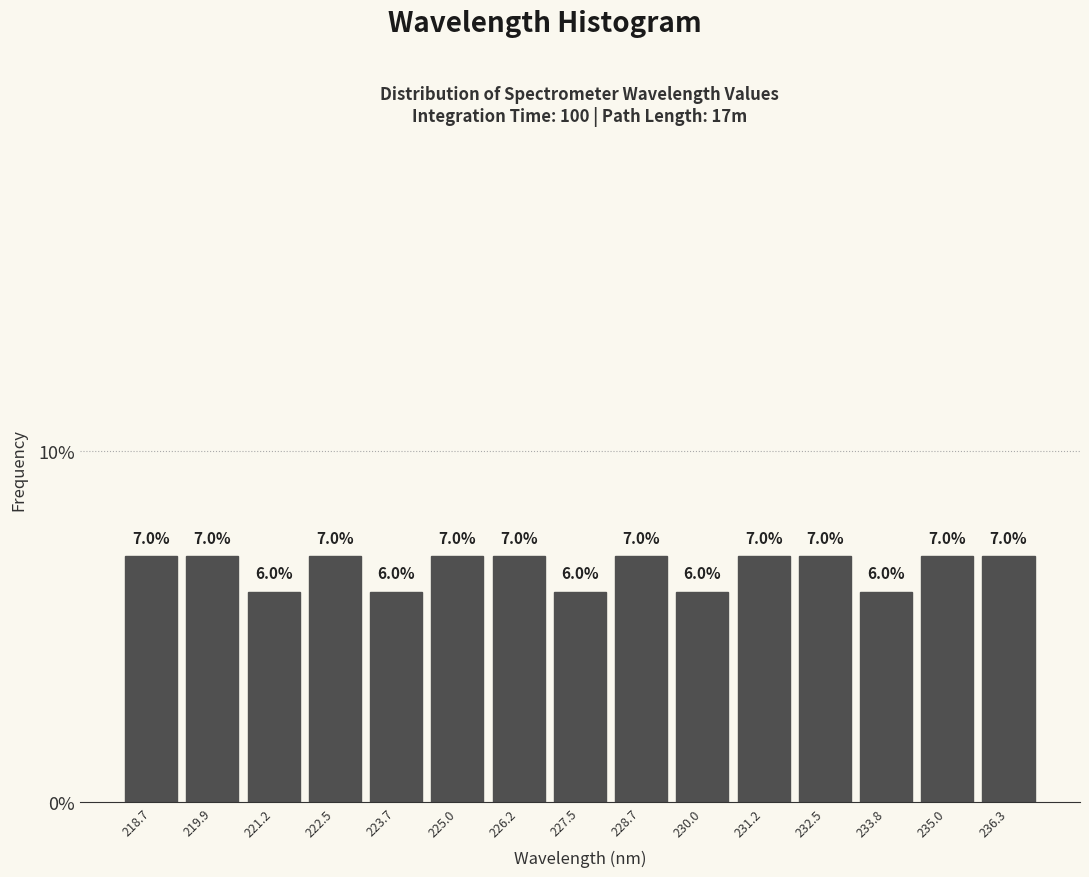

What is the height of the bar covering 219.4 to 220.6 on the x-axis? The bar edges are not printed on the chart, so give them approximately, as read against the axis.

7.0